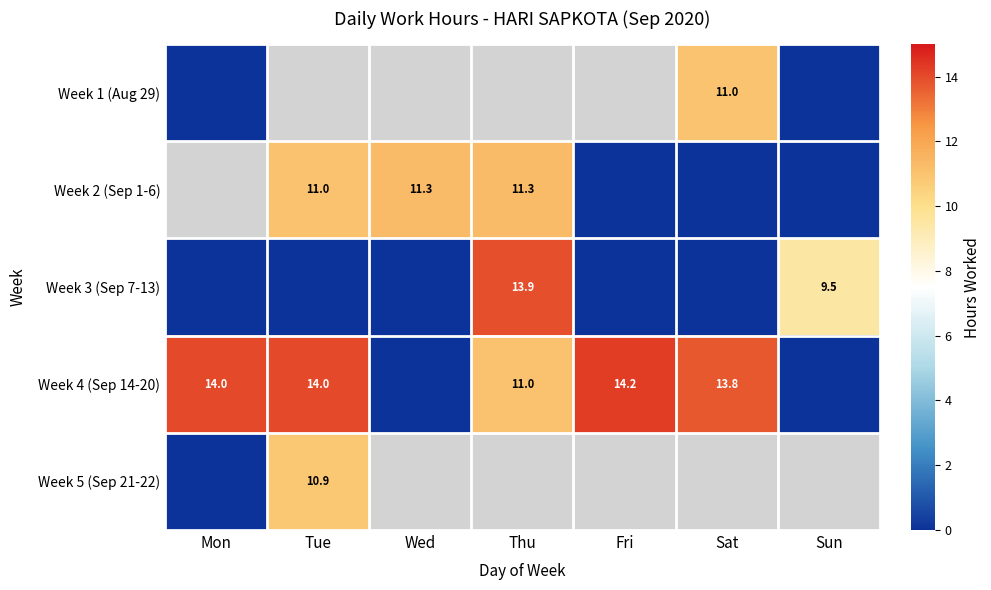

Is it true that Week 4 (Sep 14-20) equals 19.5 at Sat?

False